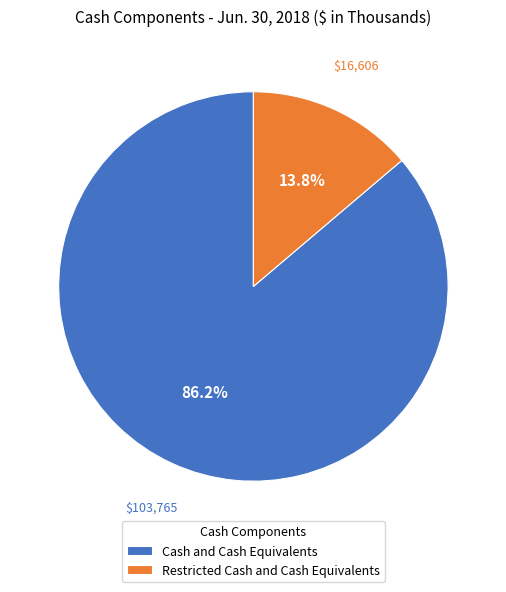

To the nearest percent, what is the average slice percentage?

50%